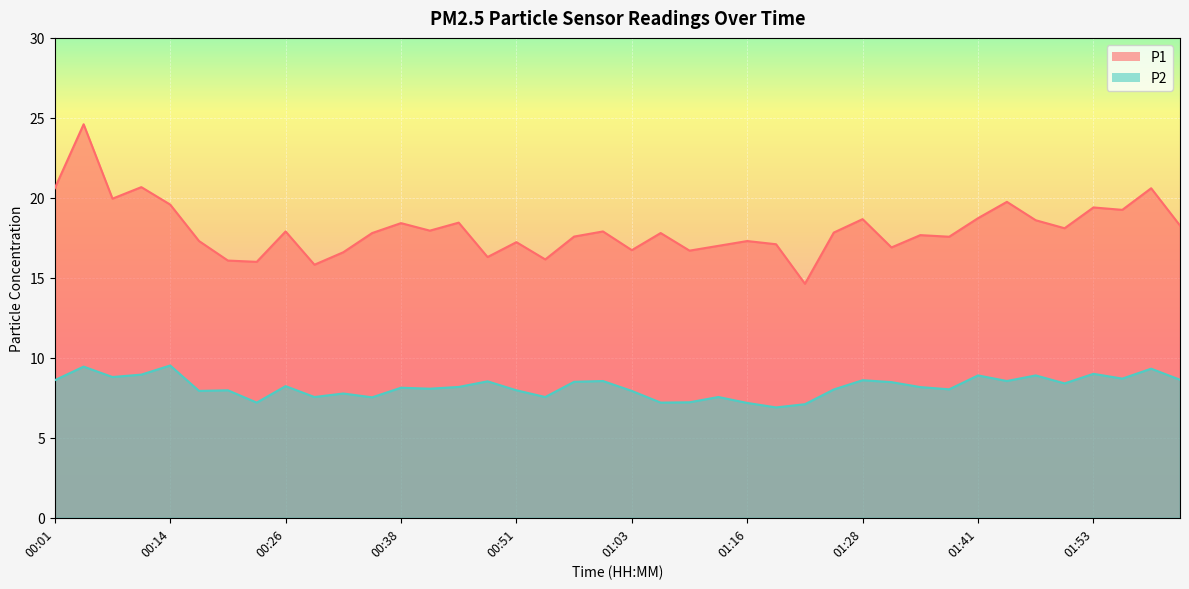

At which category is the sum across all series the highest?

00:04